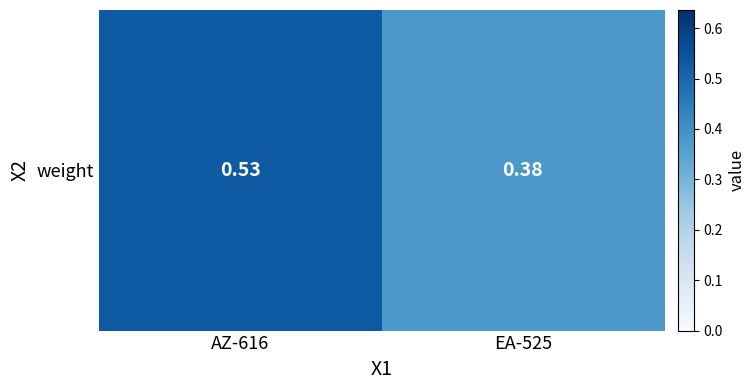

Reading left to right, extract all data points from this chart.

AZ-616=0.5	EA-525=0.4